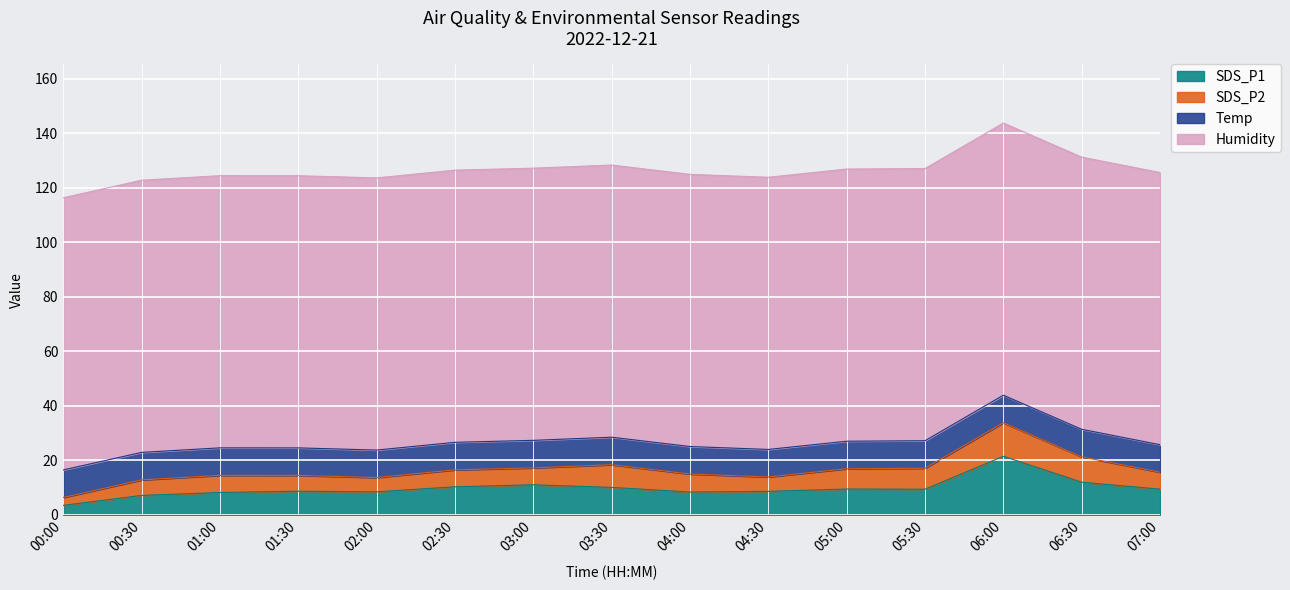

True or false: Temp and Humidity intersect in this chart.

False